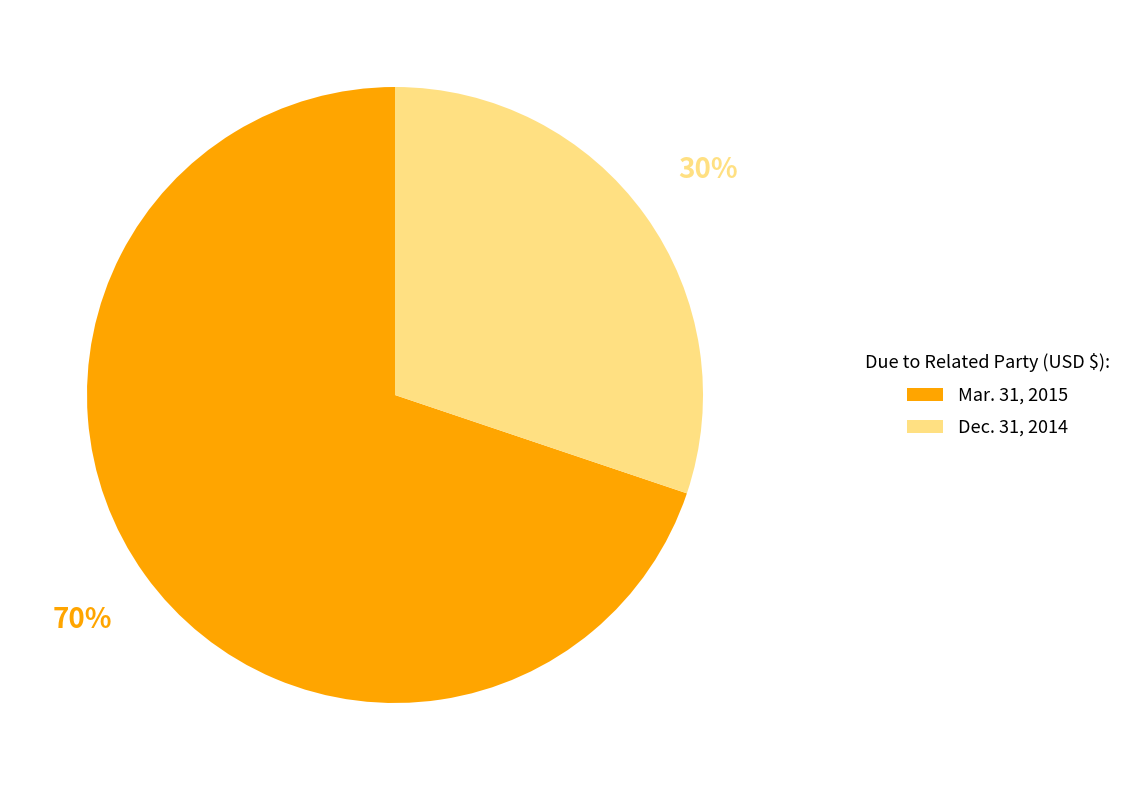

What is the smallest slice in the pie chart?

Dec. 31, 2014